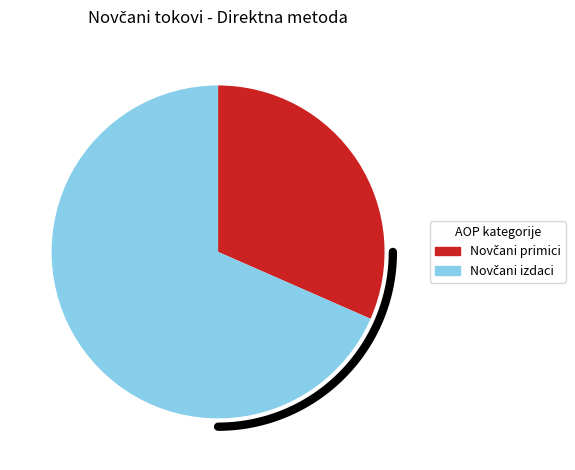

True or false: Neto novčani tokovi od poslovnih aktivnosti accounts for 5% of the total.

False